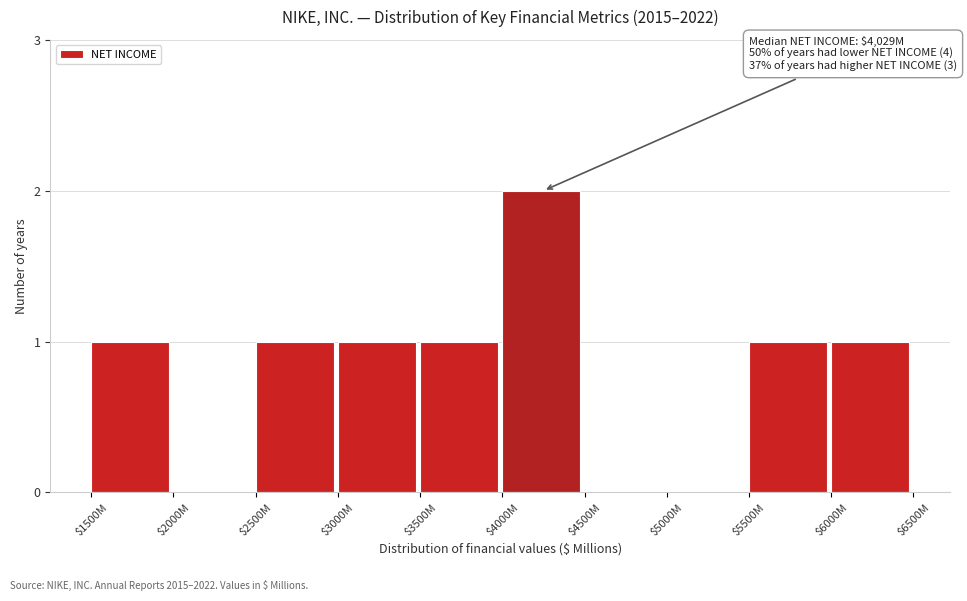

At which category does the chart reach its peak across all series?

$4000M